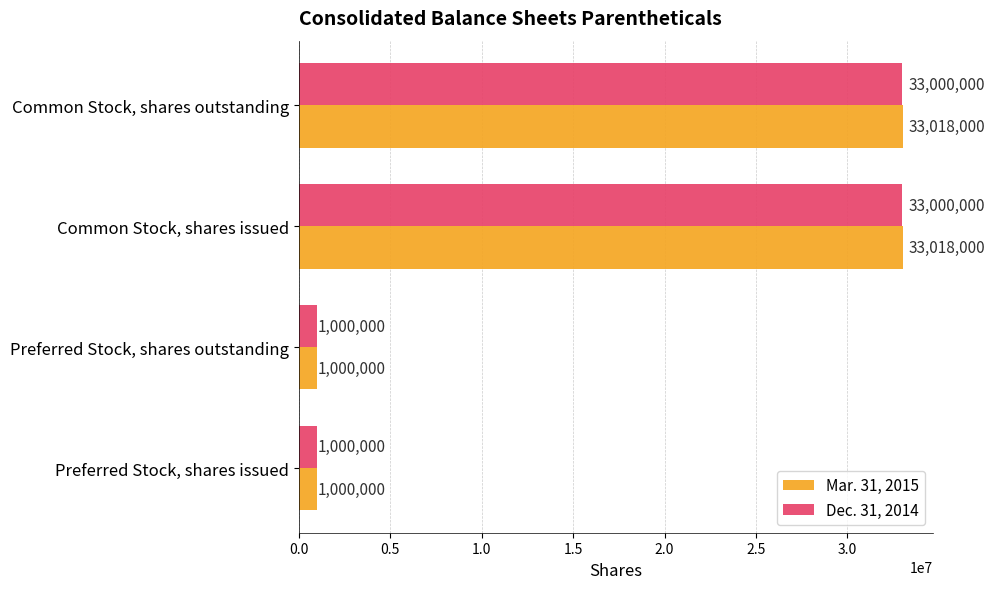

How many data points does each series have?

4